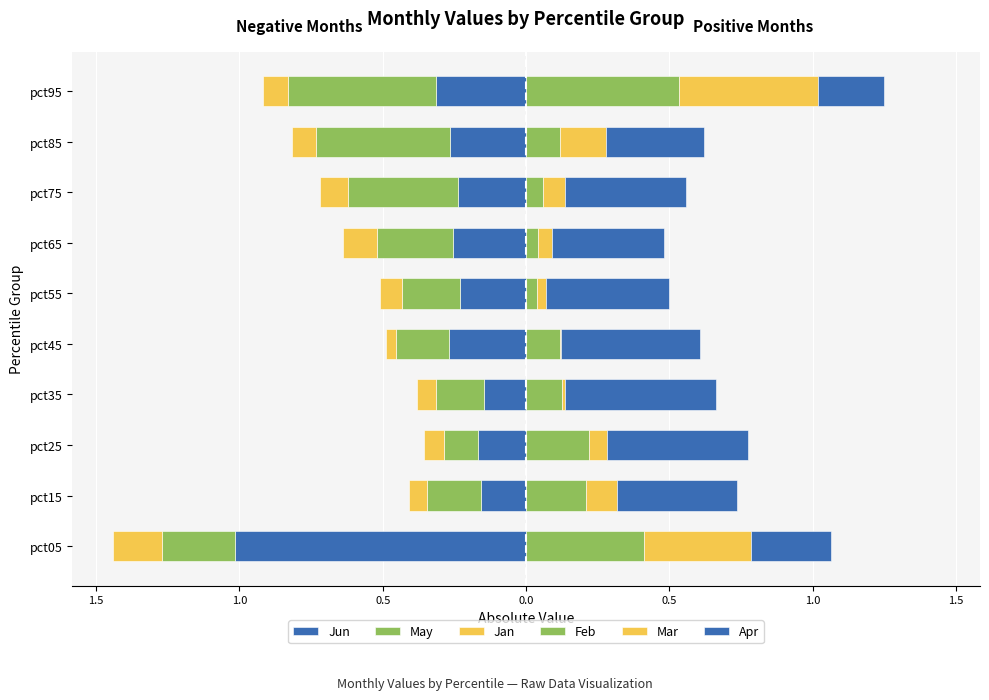

The Feb series shows 0.2 at pct85. True or false?

False